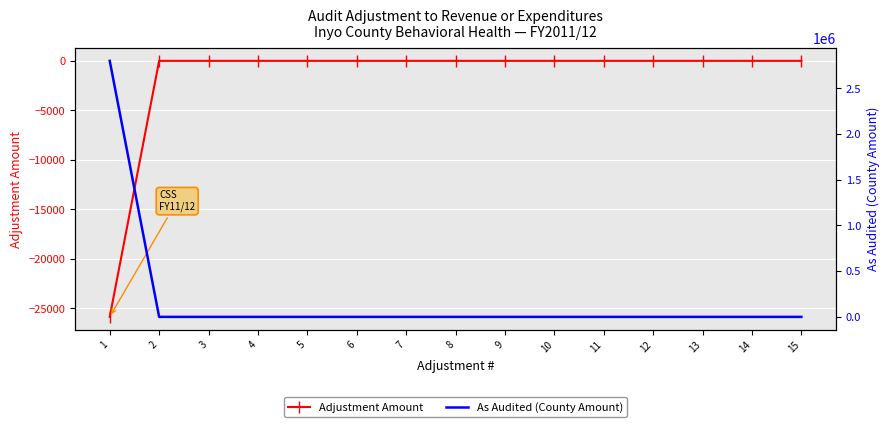

Which series changed the most between 1 and 15?

As Audited (County Amount)